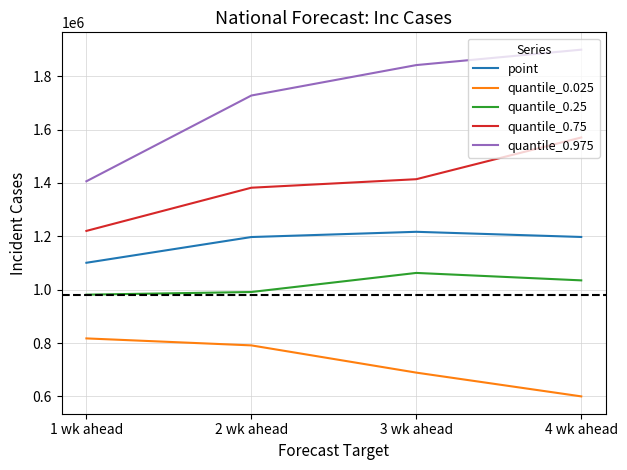

What is the maximum value shown in the chart?

1899723